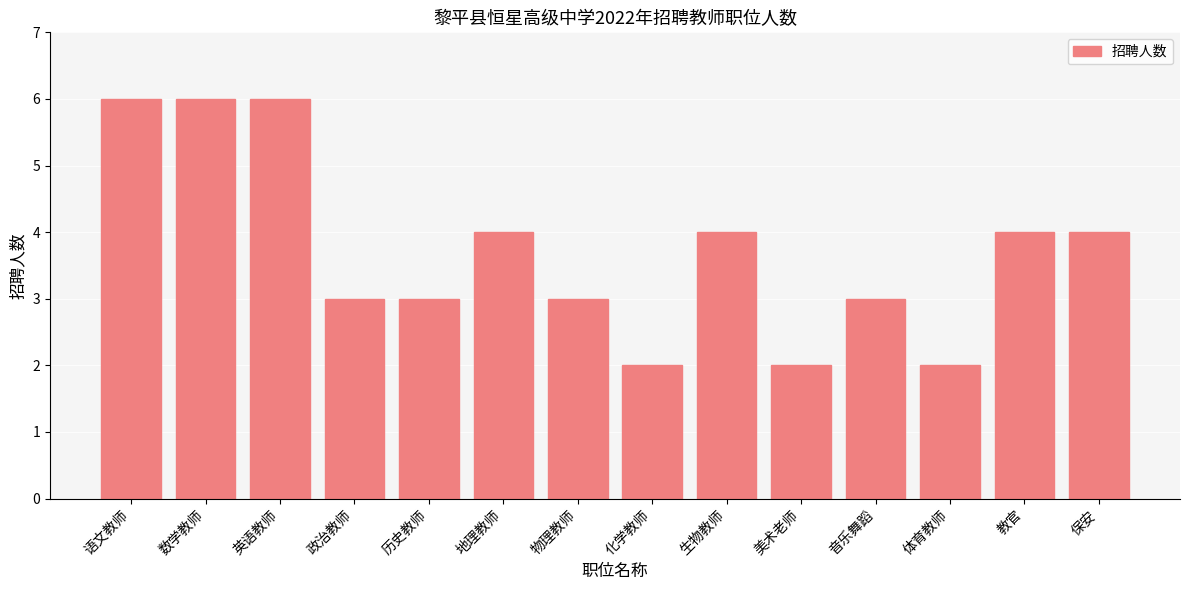

What is the label of the 10th bar from the left?

美术老师